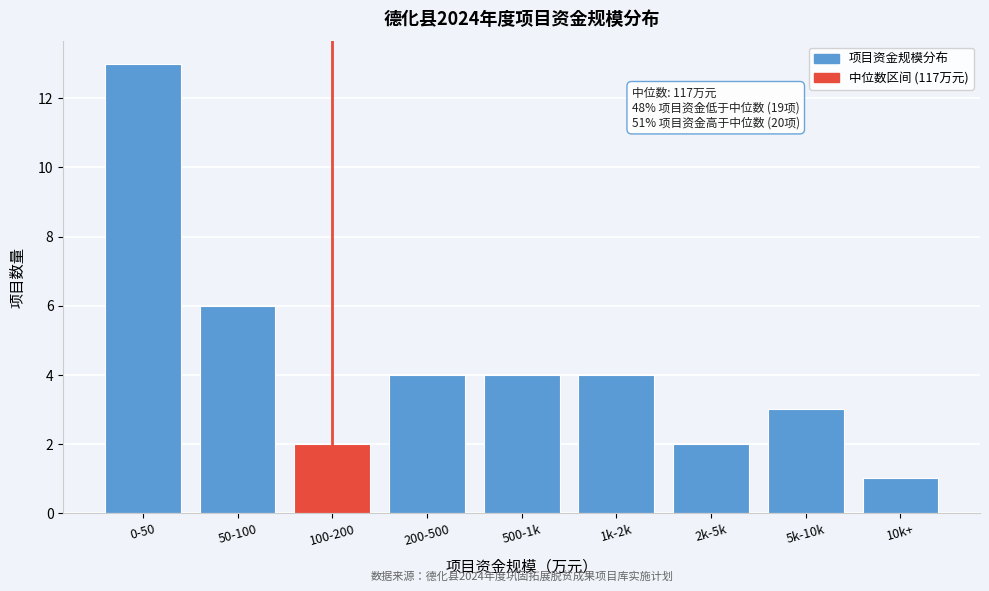

Reading right to left, transcribe all the data shown in this chart.

1	3	2	4	4	4	2	6	13